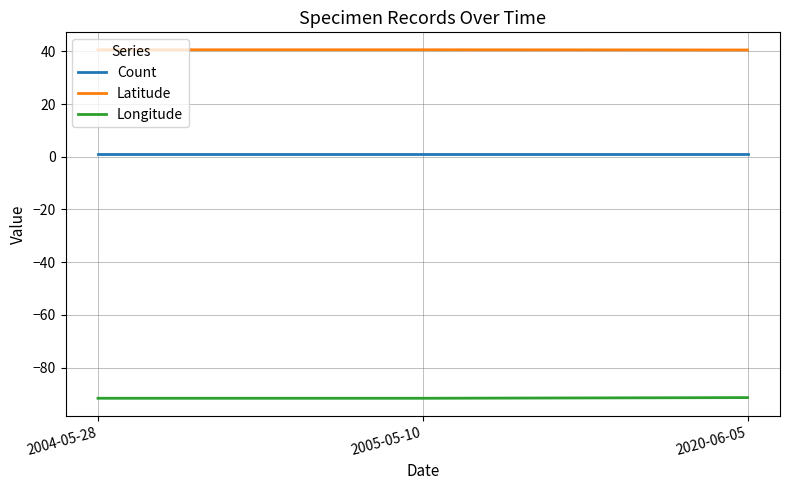

List the series in order of their peak value, lowest first.

Longitude, Count, Latitude